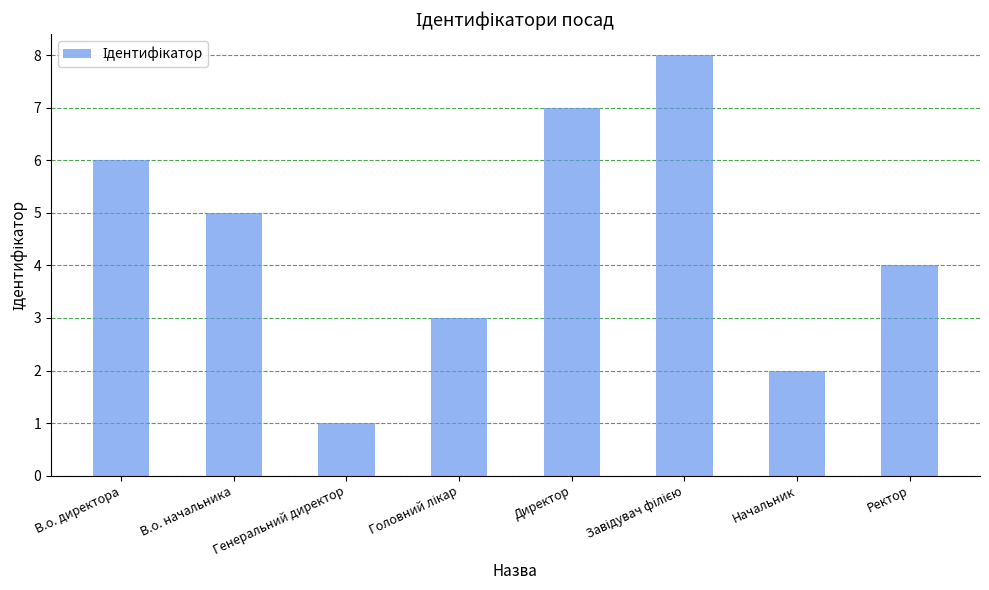

What is the difference between the second highest and second lowest values?

5